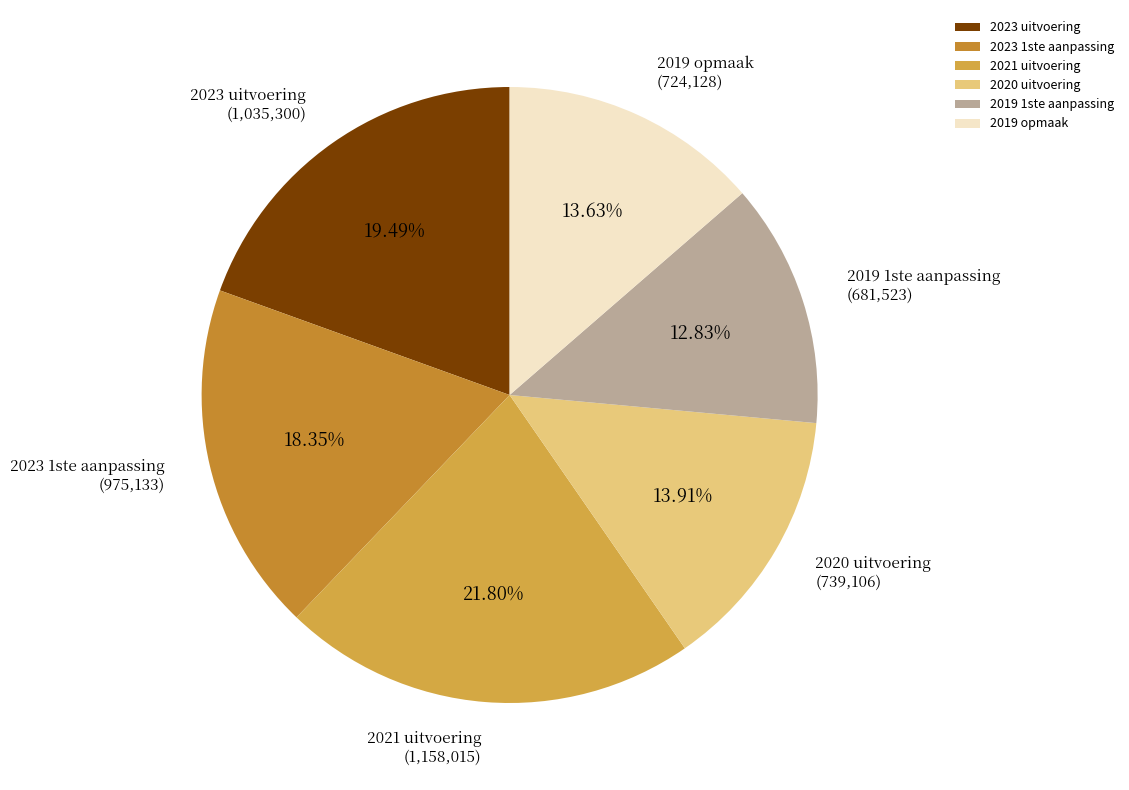

Is 2019 1ste aanpassing the majority of the pie?

No